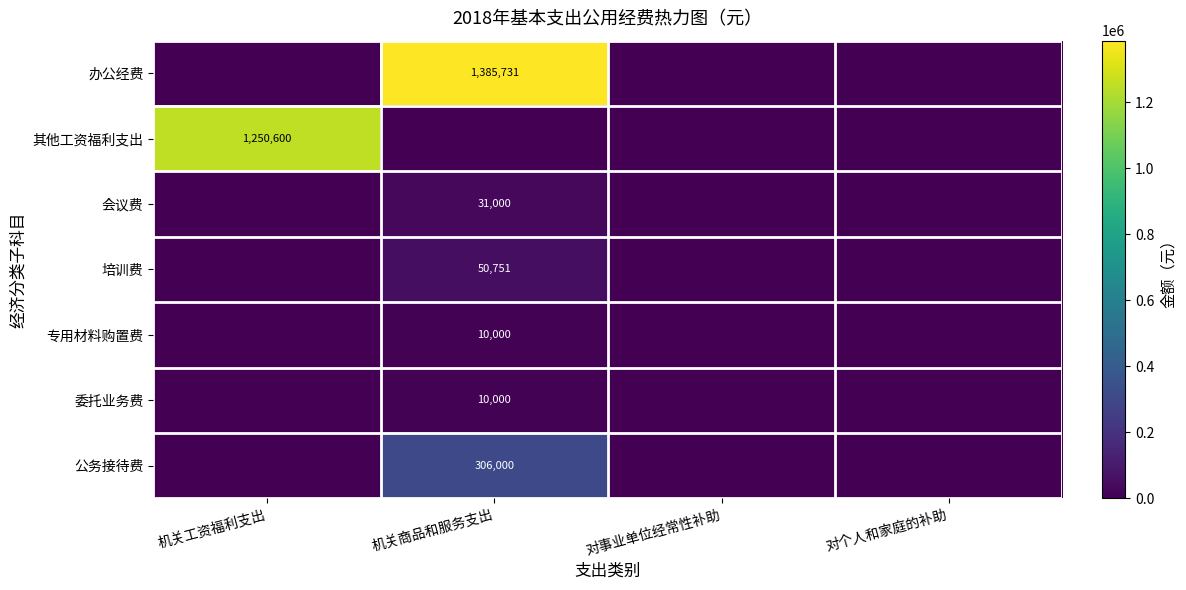

The 办公经费 series shows 1385731 at 机关商品和服务支出. True or false?

True